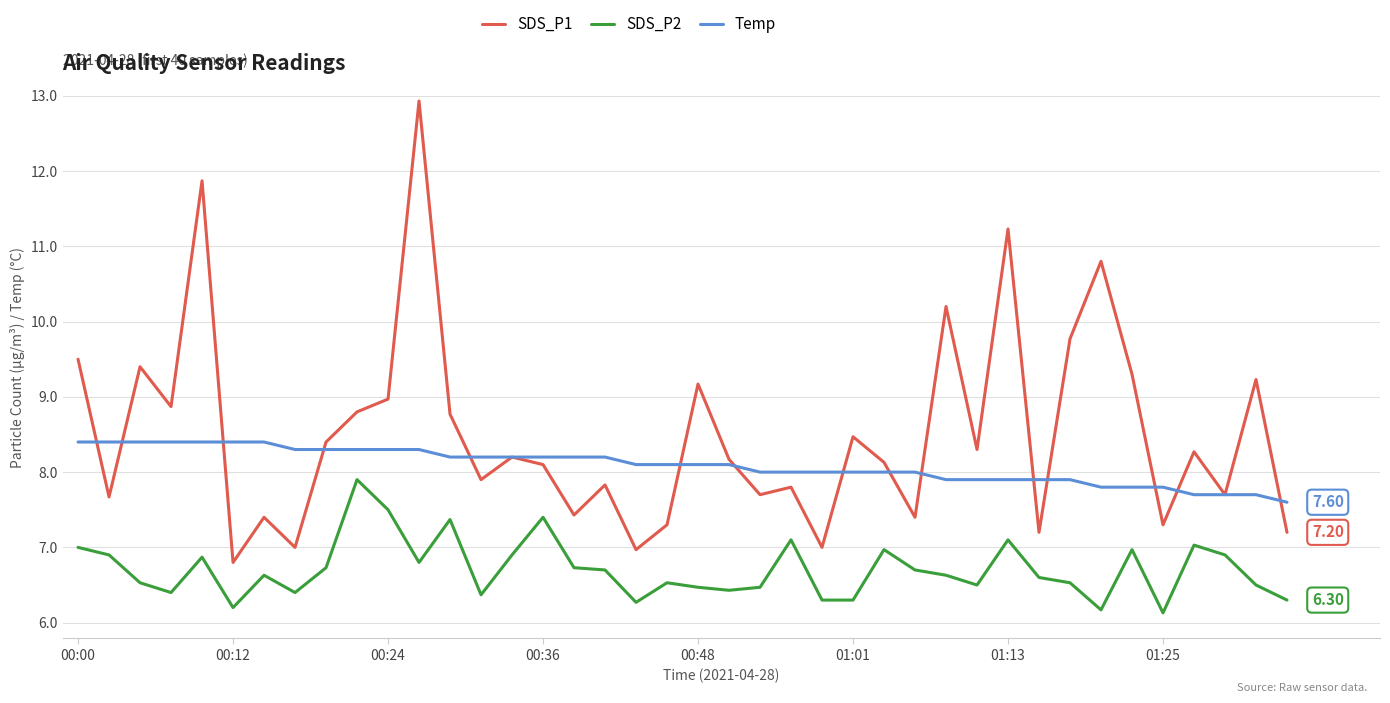

How many lines are shown in the chart?

3